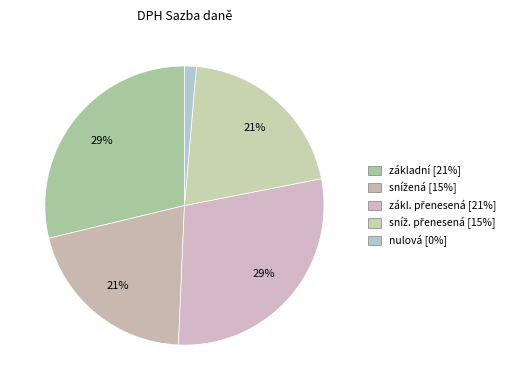

What is the smallest slice in the pie chart?

nulová